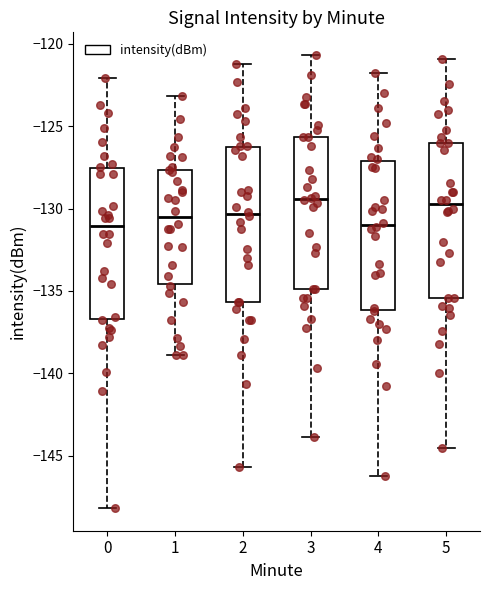

Reading left to right, read every box against the y-axis: the position of its median line, the range the box covers, and the ends of its whiskers. The values are not printed on the chart, so give them approximately, as read against the axis.

0: median -131.0, box -136.5 to -127.5, whiskers -148.0 to -122.0
1: median -130.5, box -134.5 to -127.5, whiskers -139.0 to -123.0
2: median -130.5, box -135.5 to -126.5, whiskers -145.5 to -121.0
3: median -129.5, box -135.0 to -125.5, whiskers -144.0 to -120.5
4: median -131.0, box -136.0 to -127.0, whiskers -146.0 to -122.0
5: median -129.5, box -135.5 to -126.0, whiskers -144.5 to -121.0